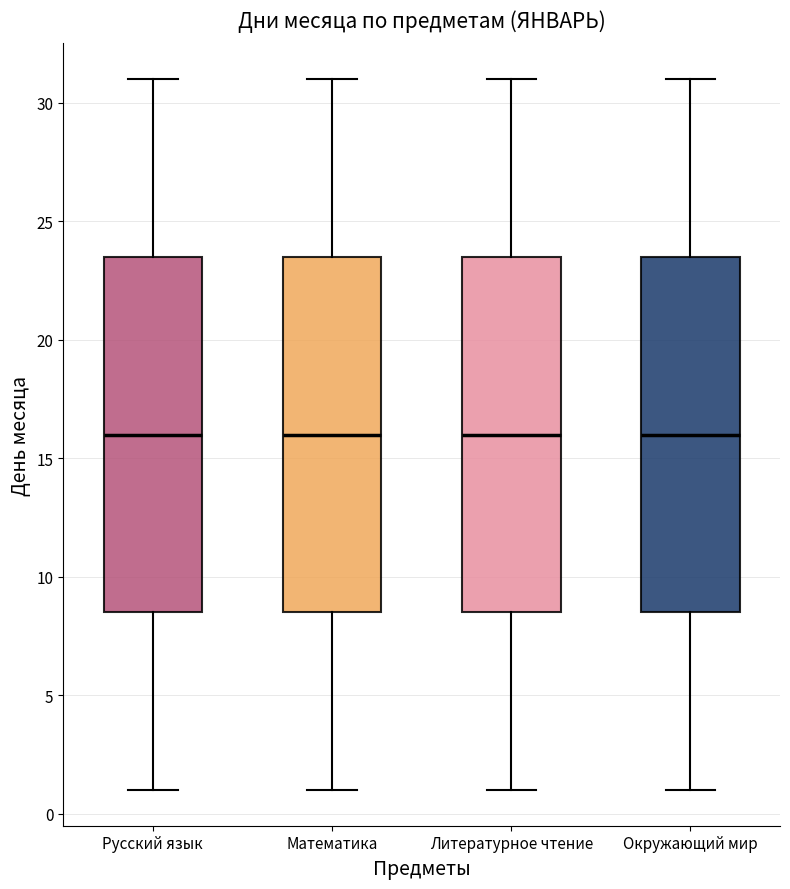

Reading left to right, transcribe this box plot: for each box, give where its median line is, the range the box spans, and where its two whiskers end, as read against the y-axis. The values are not printed on the chart, so give them approximately, as read against the axis.

Русский язык: median 16.0, box 8.5 to 23.5, whiskers 1.0 to 31.0
Математика: median 16.0, box 8.5 to 23.5, whiskers 1.0 to 31.0
Литературное чтение: median 16.0, box 8.5 to 23.5, whiskers 1.0 to 31.0
Окружающий мир: median 16.0, box 8.5 to 23.5, whiskers 1.0 to 31.0